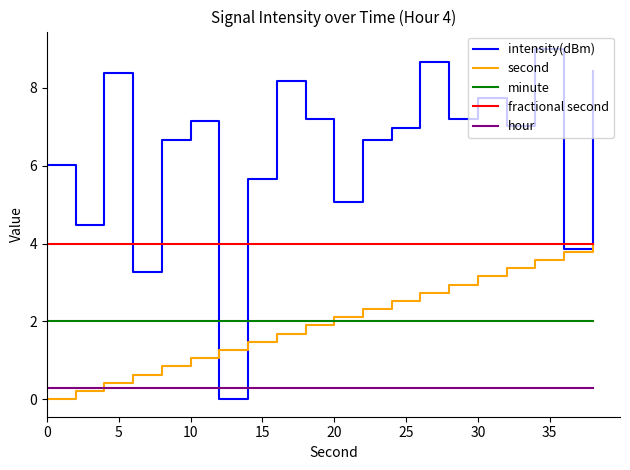

Which series has the widest spread of values?

intensity(dBm)